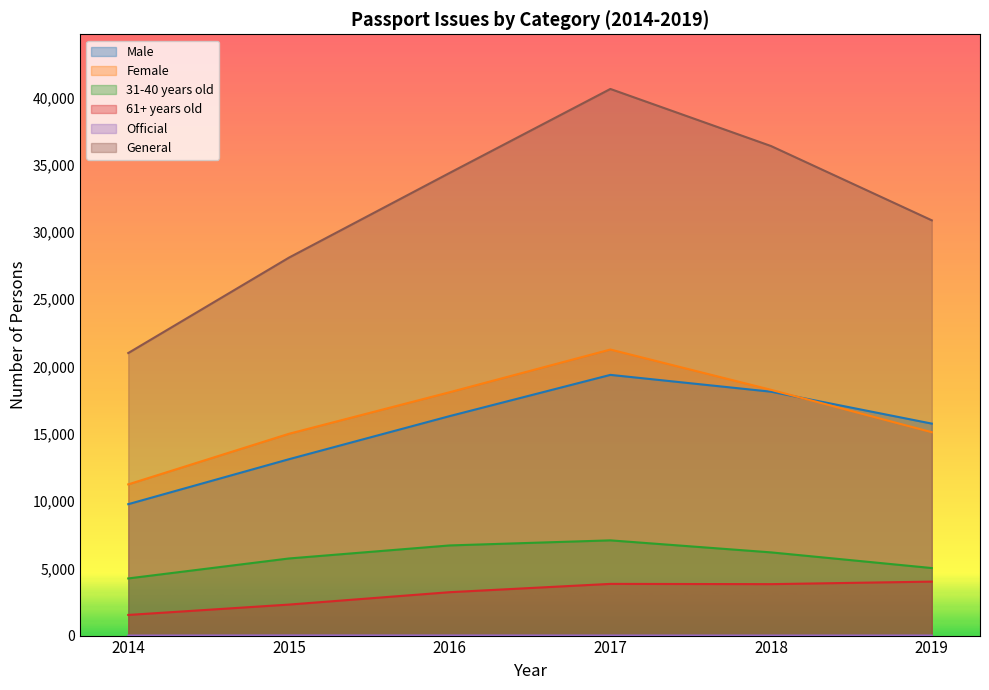

Reading left to right, transcribe all the data shown in this chart.

Male: 9767	13108	16312	19375	18125	15753
Female: 11237	14998	18086	21259	18263	15116
31-40 years old: 4247	5731	6700	7077	6183	5019
61+ years old: 1534	2304	3225	3842	3823	4011
Official: 5	16	12	9	7	8
General: 20999	28090	34386	40625	36381	30861